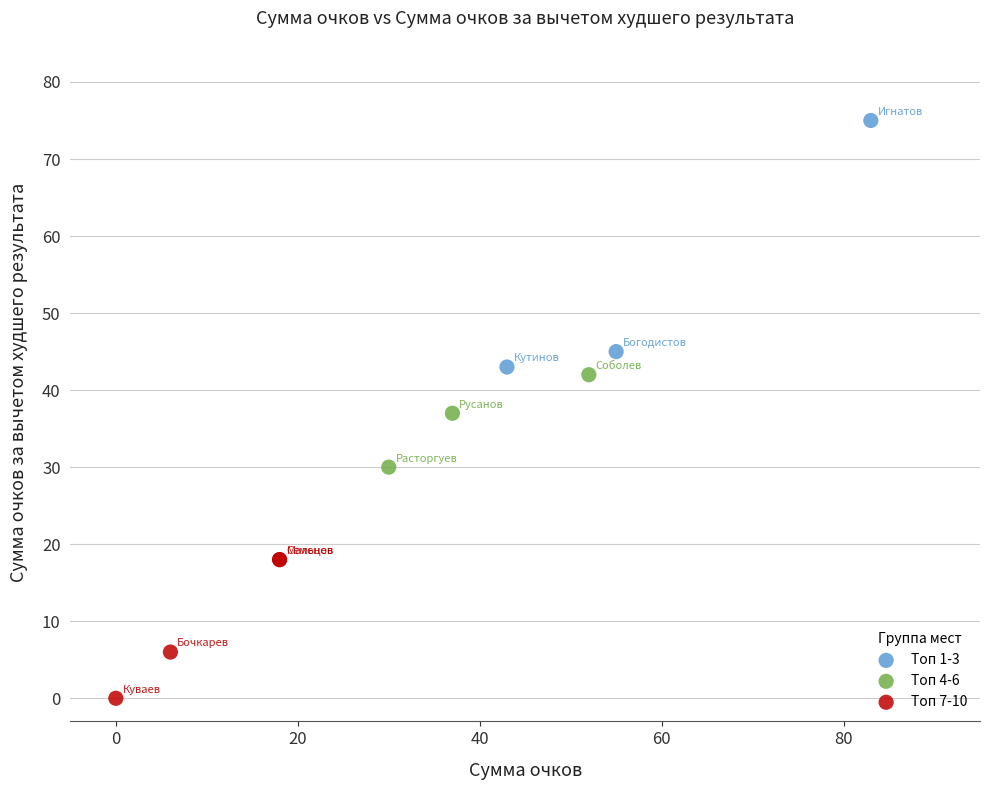

Which series has the widest spread of Y values?

Топ 1-3